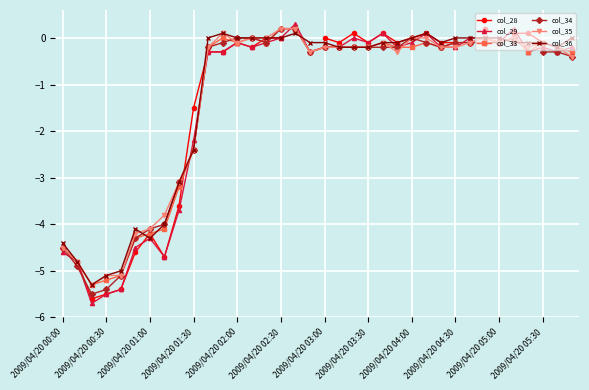

True or false: col_36 and col_33 intersect in this chart.

True